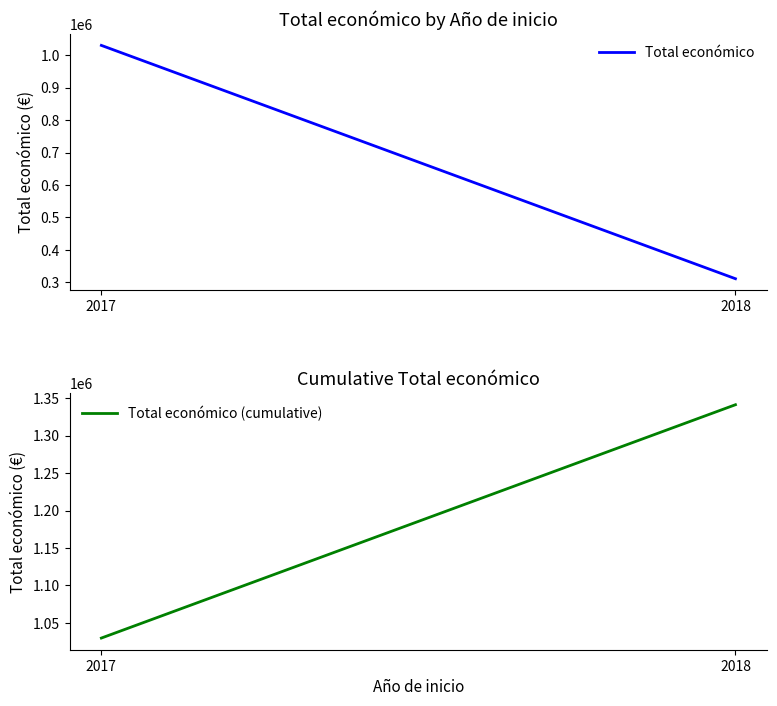

Count the Total económico values in the range 311553 to 1029756.

2